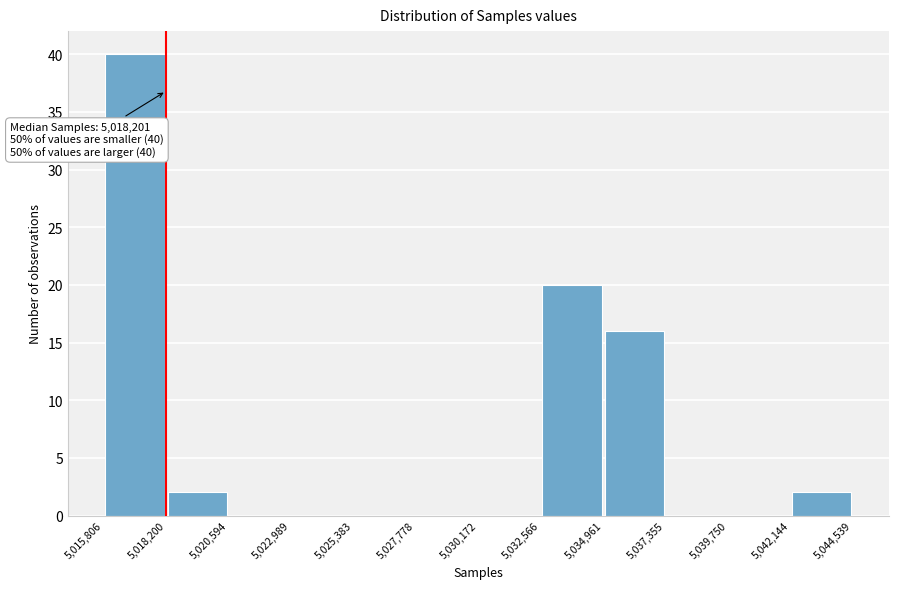

Which range on the x-axis has the tallest bar?

5,015,806 to 5,018,200